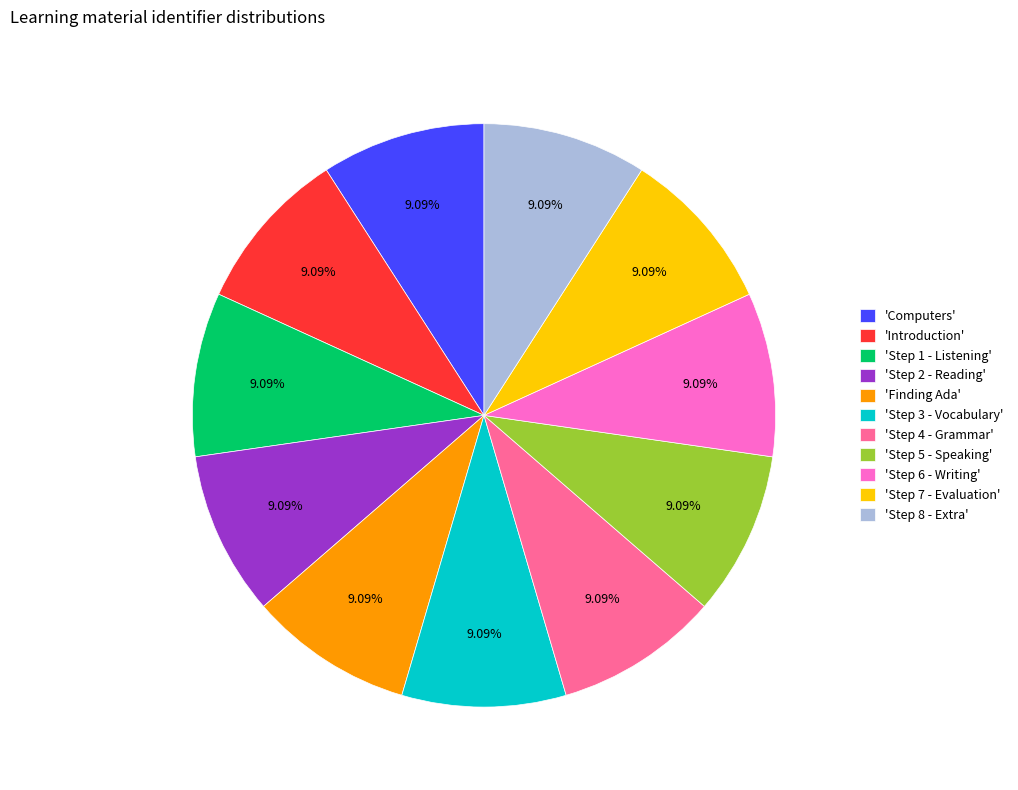

What is the ratio of the value at 'Step 8 - Extra' to the value at 'Computers'?

1.0